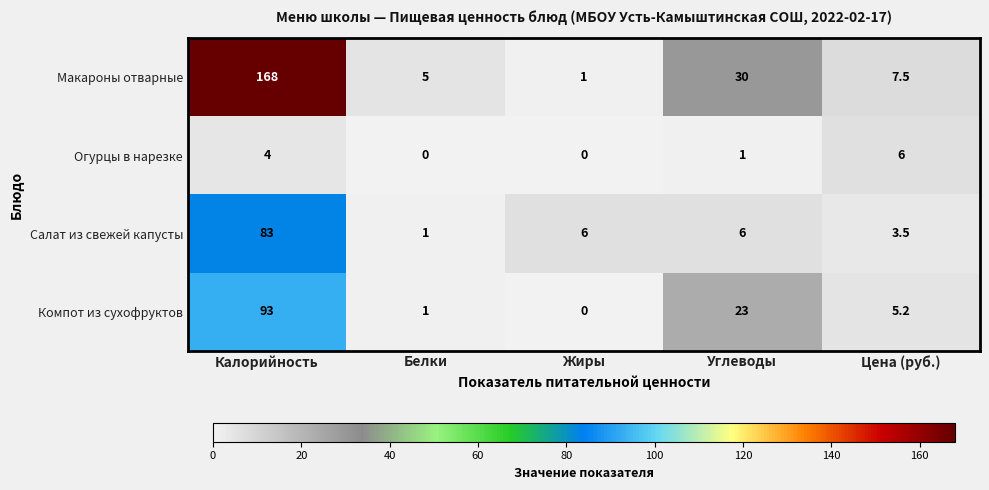

Which series has the widest spread of values?

Макароны отварные